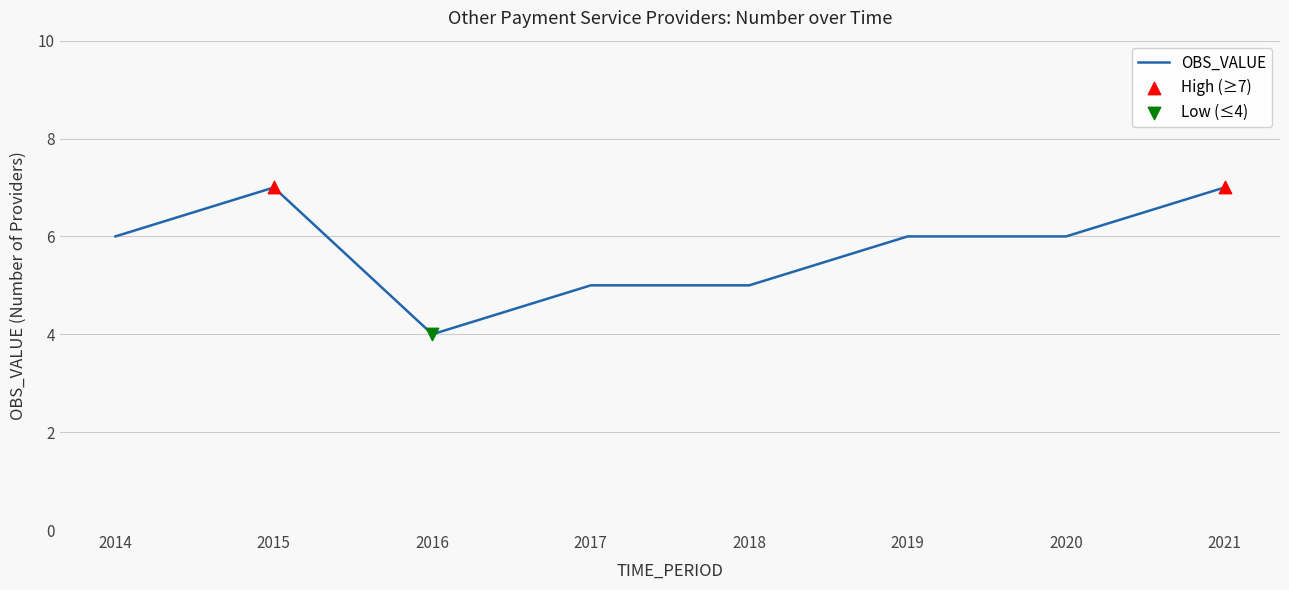

What is the change in value from 2016 to 2020?

+2